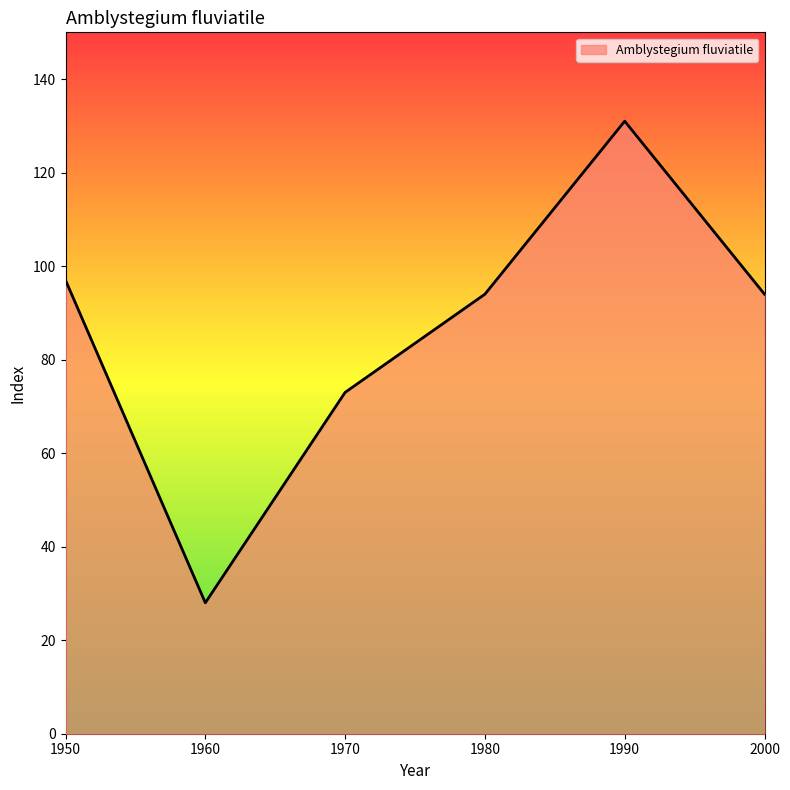

At which label does the data first exceed 94?

1950